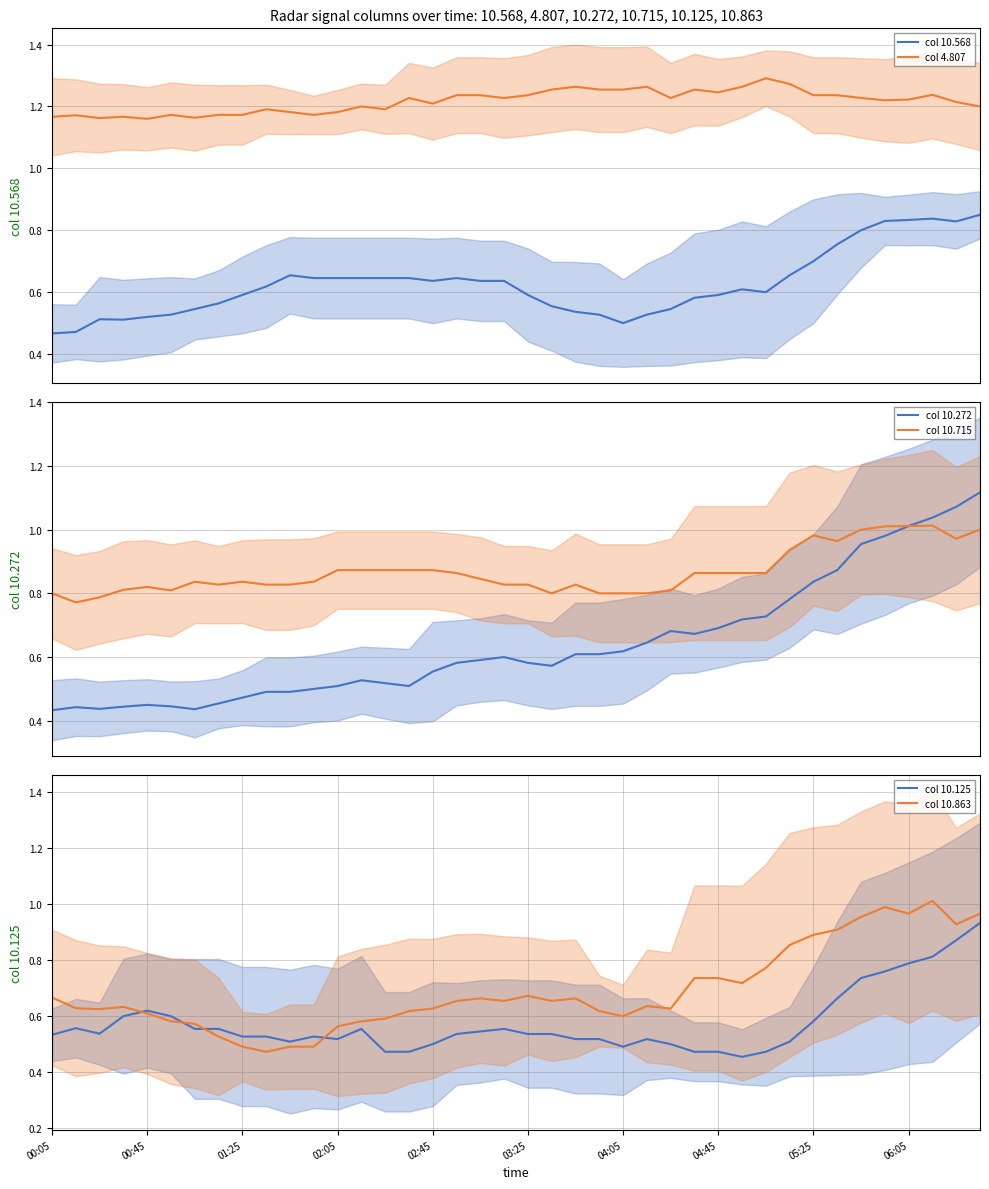

True or false: col 4.807 and col 10.568 intersect in this chart.

False